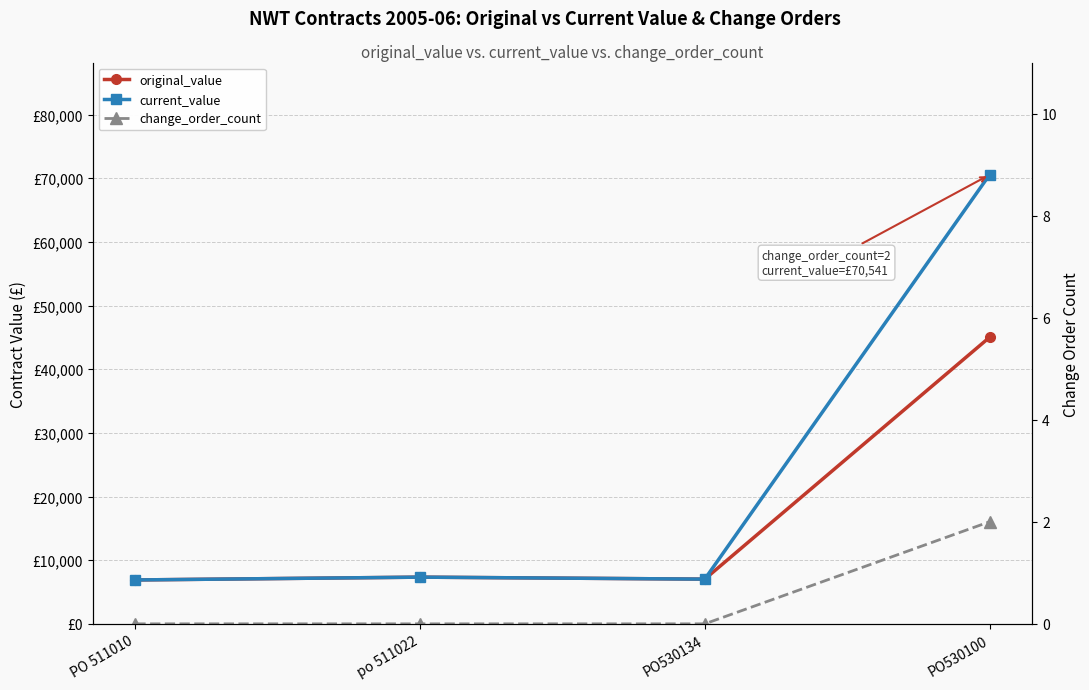

What is the sum of all change_order_count values?

2.0